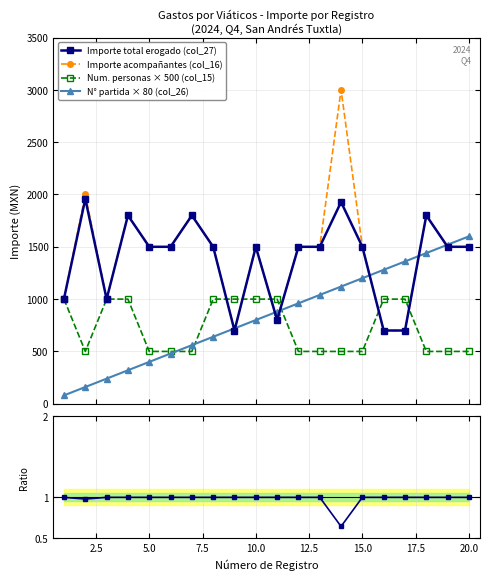

What is the value of the Importe acompañantes (col_16) point at the 13th from the left?

1500.0